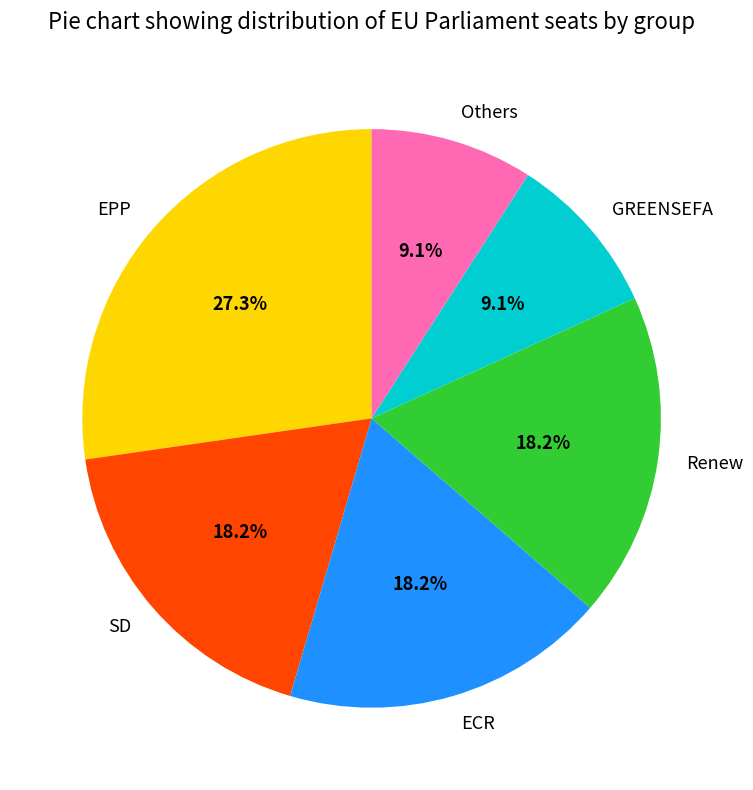

How many segments does this pie chart have?

6